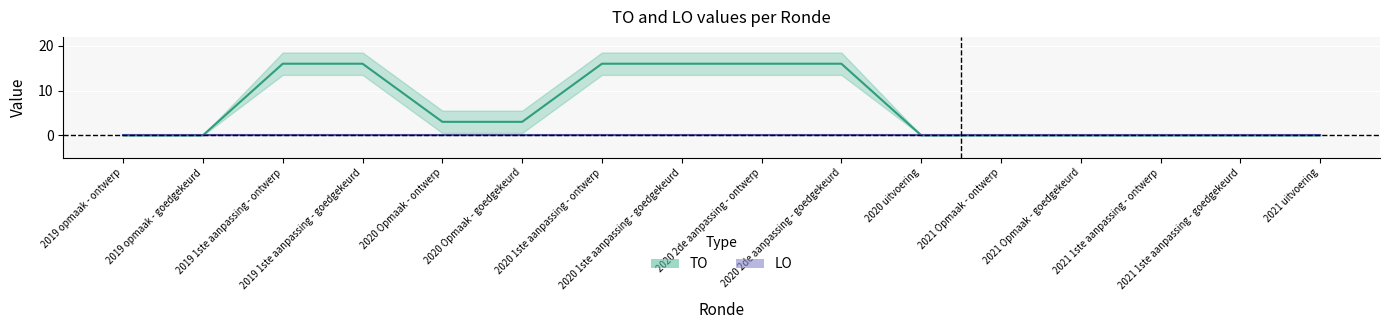

Between 2020 Opmaak - ontwerp and 2020 Opmaak - goedgekeurd, which is larger?

2020 Opmaak - ontwerp